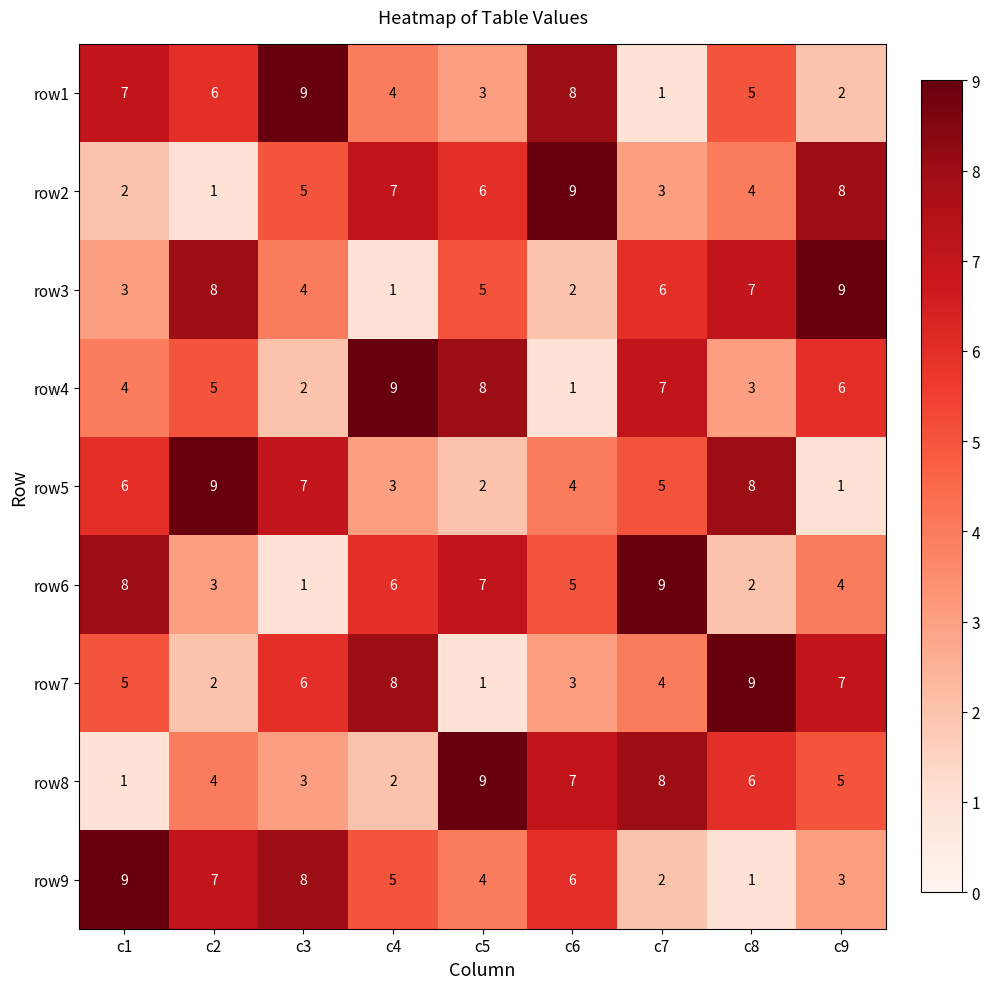

What is the total value across all series at c7?

45